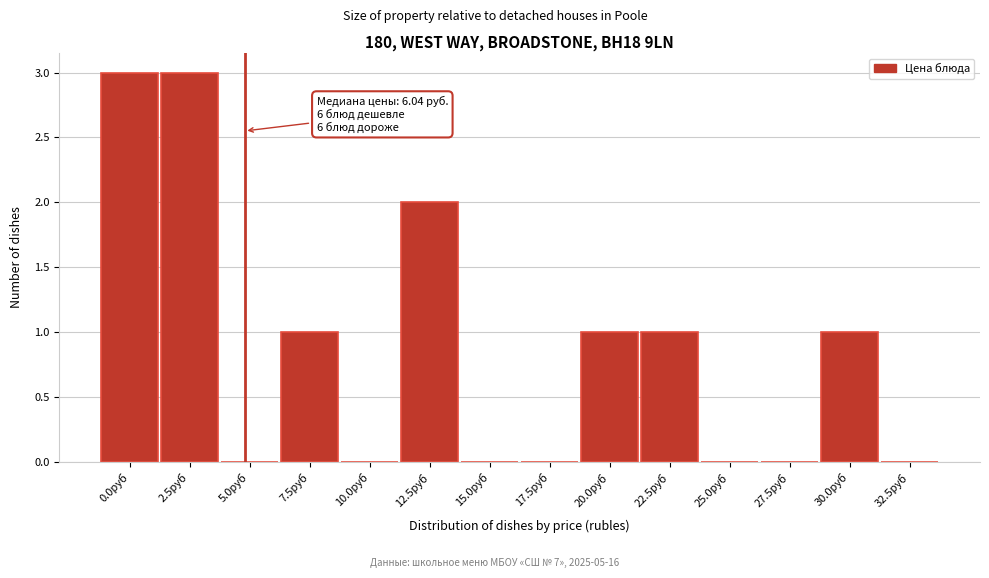

Reading left to right, transcribe all the data shown in this chart.

0.0руб=3	2.5руб=3	5.0руб=0	7.5руб=1	10.0руб=0	12.5руб=2	15.0руб=0	17.5руб=0	20.0руб=1	22.5руб=1	25.0руб=0	27.5руб=0	30.0руб=1	32.5руб=0